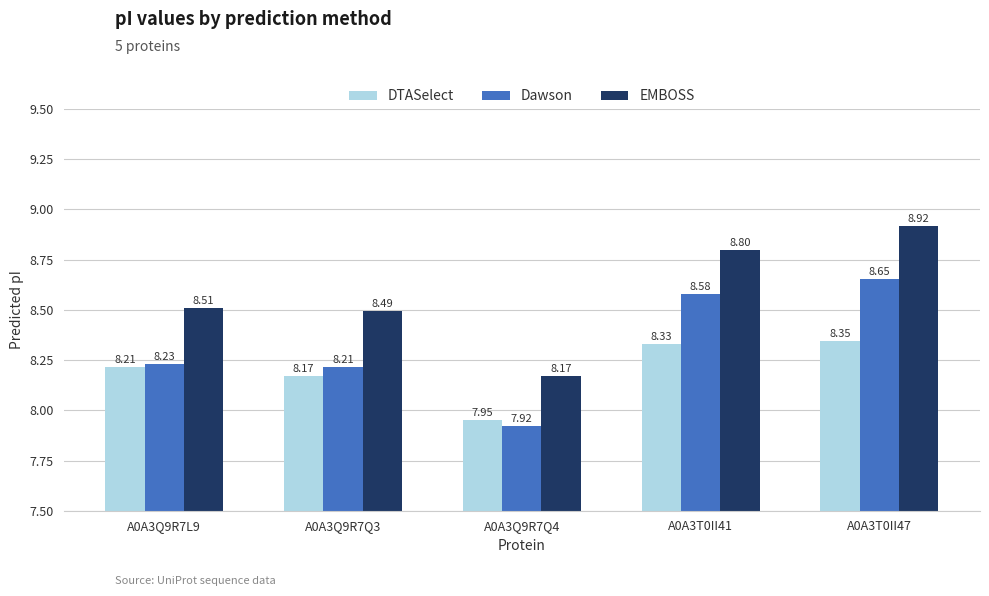

Is it true that Dawson equals 8.6 at A0A3T0II41?

True